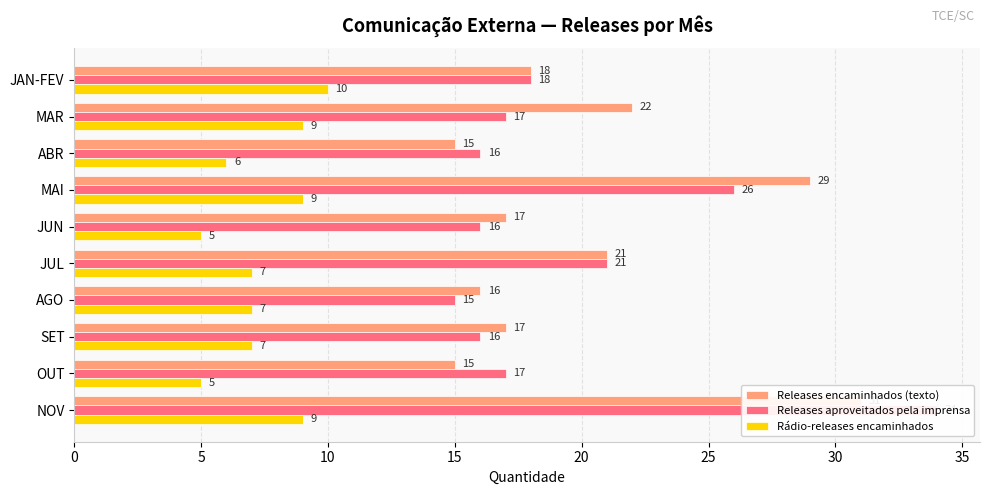

Which series has the largest total across all categories?

Releases encaminhados (texto)